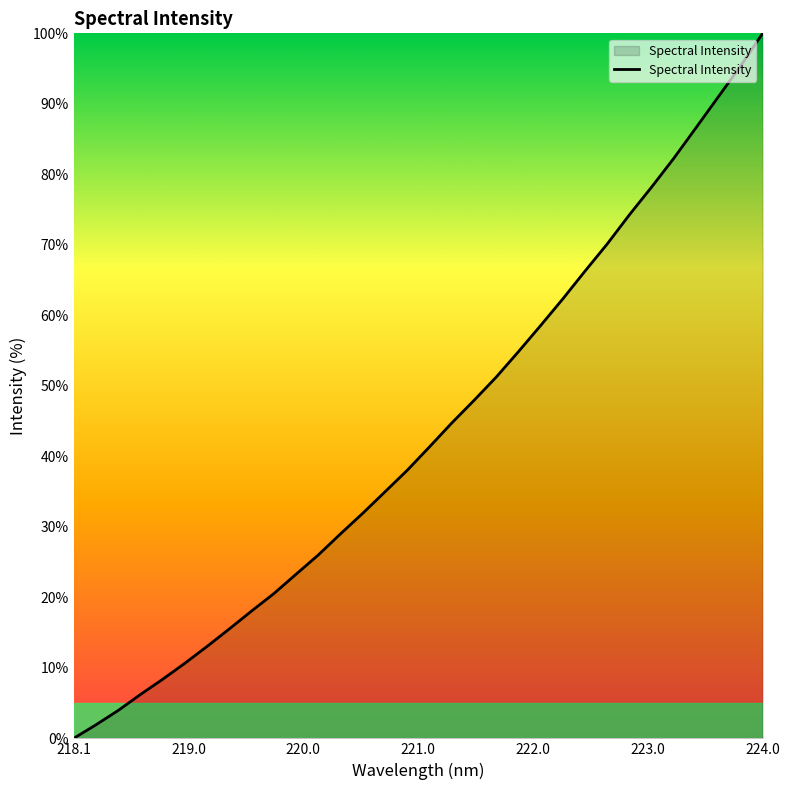

What is the difference between the maximum and minimum values?

100.0